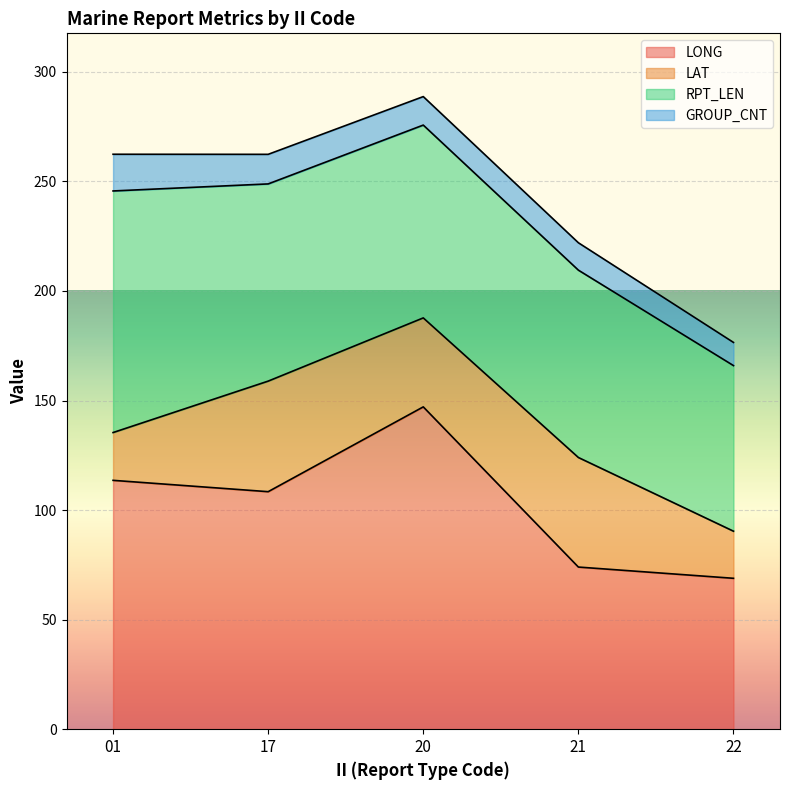

True or false: LAT has a value of 52.4 at 17.

True